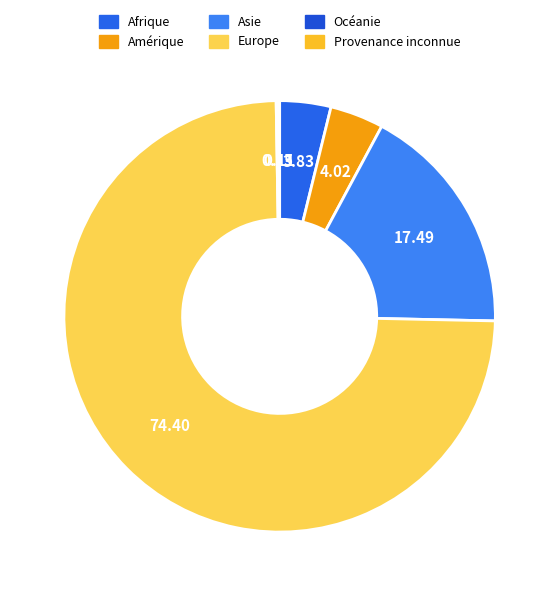

Which category has the smallest portion of the pie?

Provenance inconnue